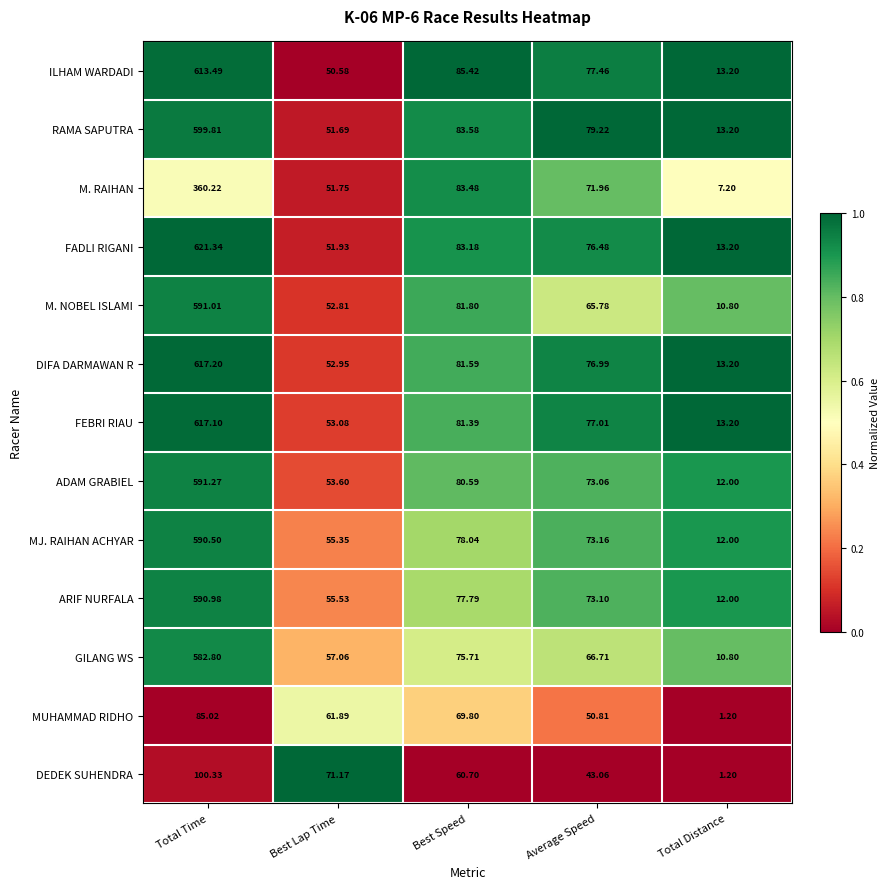

Between Best Lap Time and Total Distance, which series saw the biggest shift?

DEDEK SUHENDRA